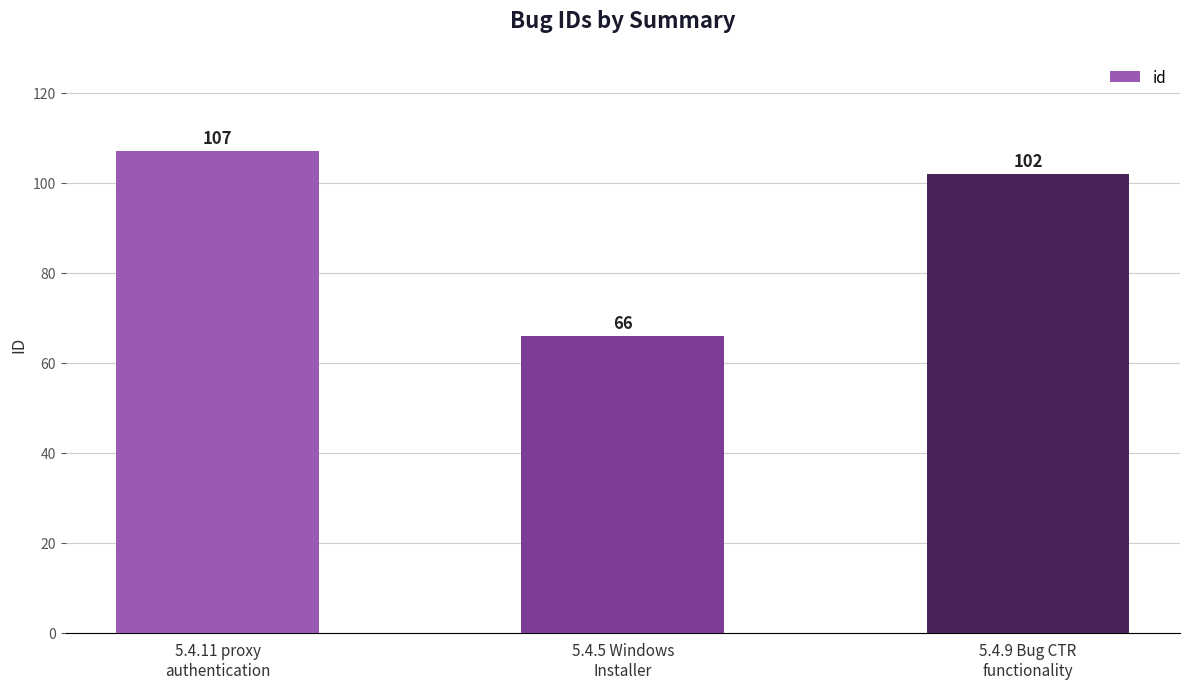

What is the difference between the values at 5.4.9 Bug CTR
functionality and 5.4.5 Windows
Installer?

36